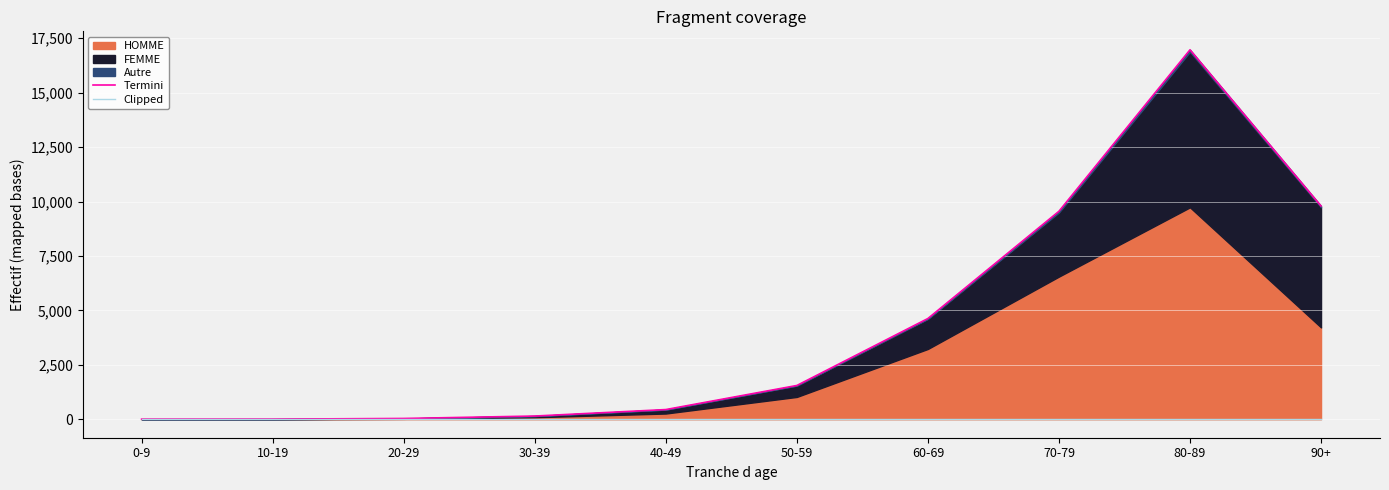

Reading left to right, list all the values displayed in this chart.

Termini: 4	6	36	147	445	1551	4627	9552	16968	9794
Clipped: 0	0	0	0	0	0	0	0	0	0